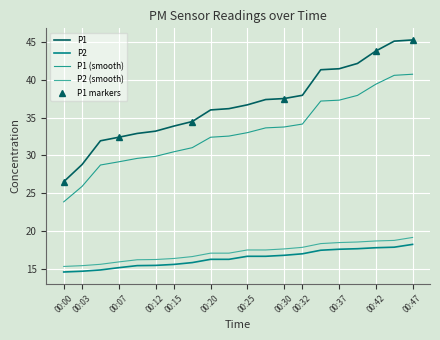

How many data points in P2 are less than 16?

8